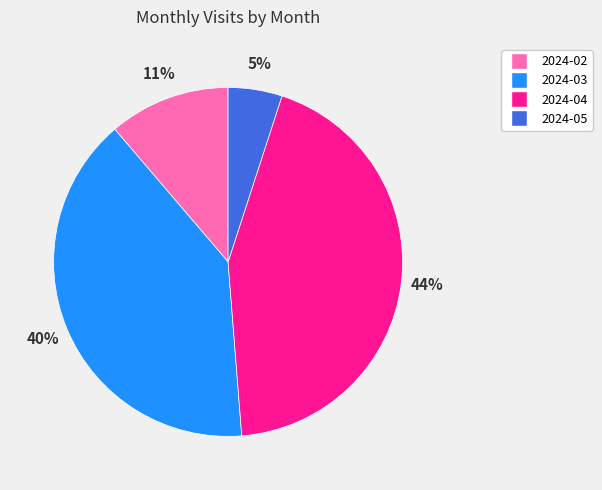

Between 2024-03 and 2024-05, which is larger?

2024-03